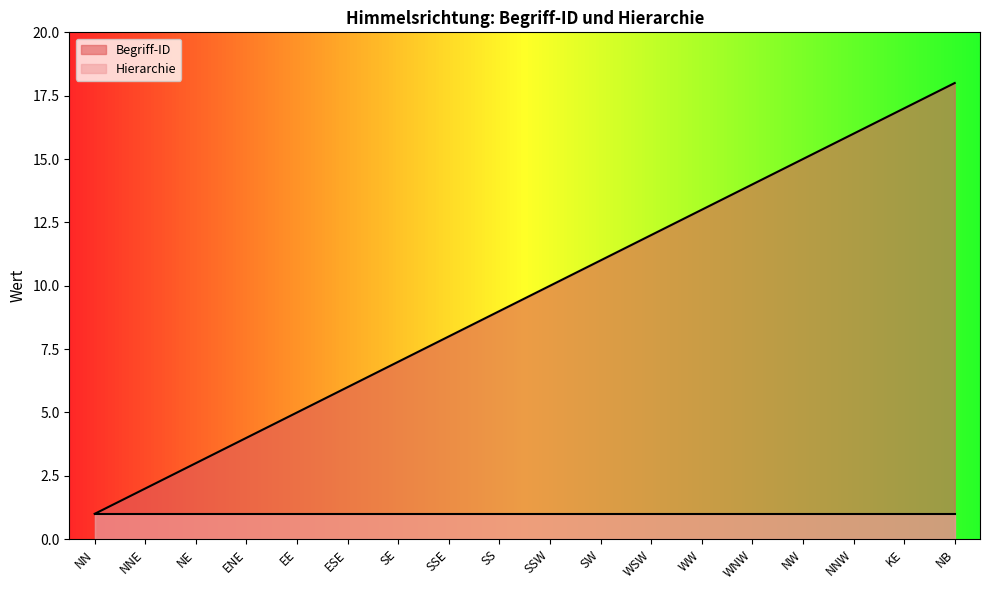

What is the label of the 18th point from the right?

NN